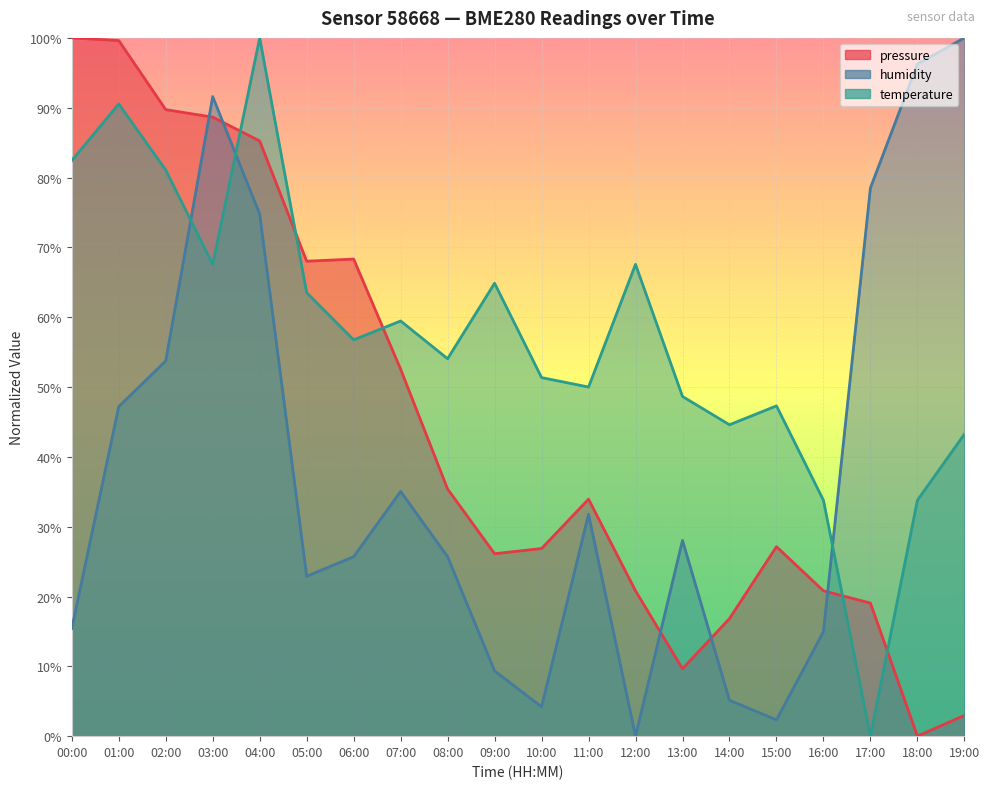

Which has a higher value, 09:00 or 04:00?

04:00